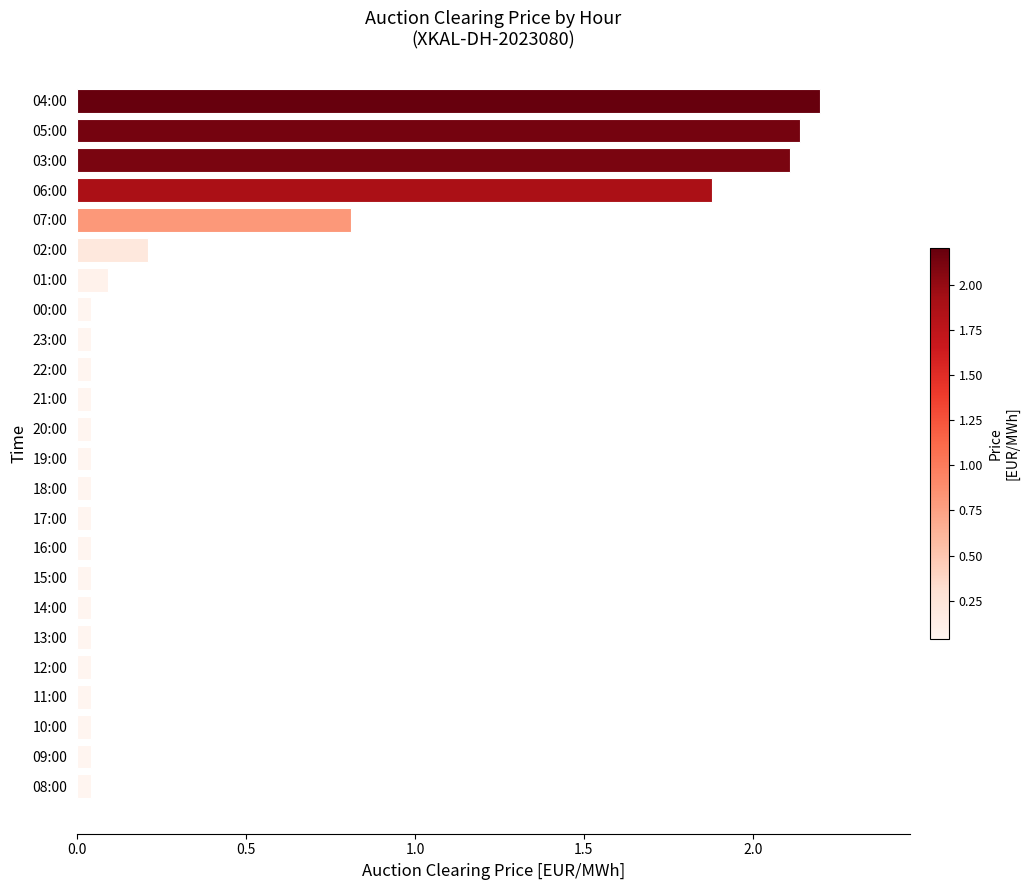

True or false: the data shows 2.1 at 03:00.

True